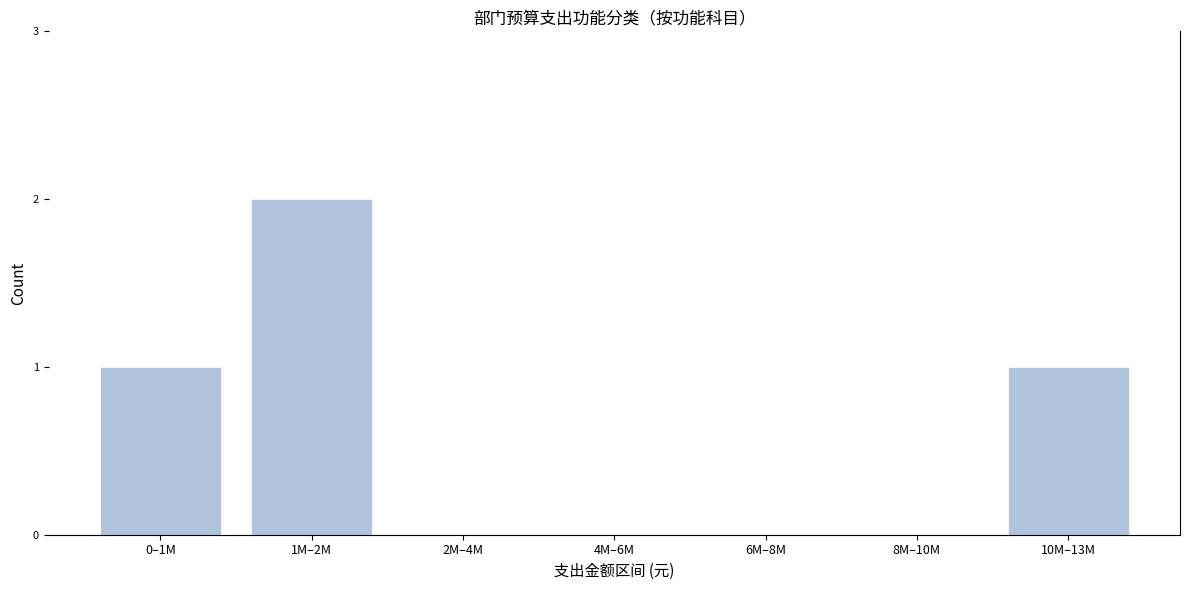

Reading left to right, transcribe all the data shown in this chart.

0–1M=1	1M–2M=2	2M–4M=0	4M–6M=0	6M–8M=0	8M–10M=0	10M–13M=1